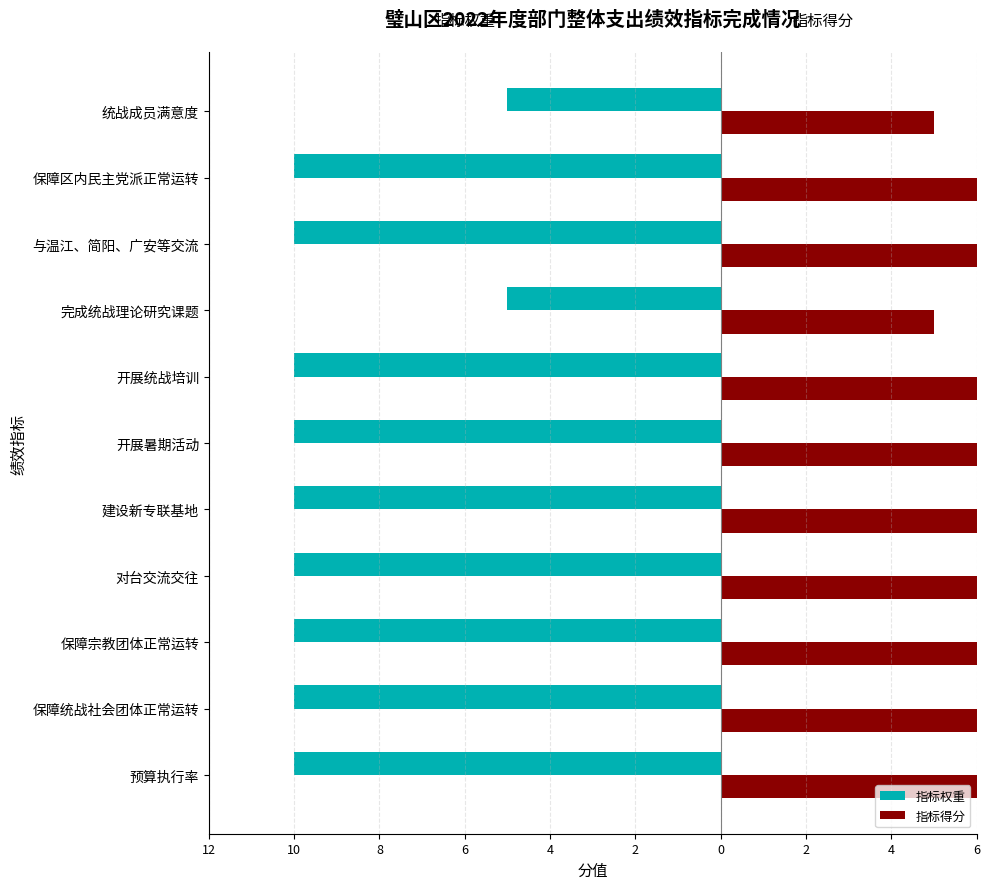

At 预算执行率, list the series in order from largest to smallest.

指标得分, 指标权重